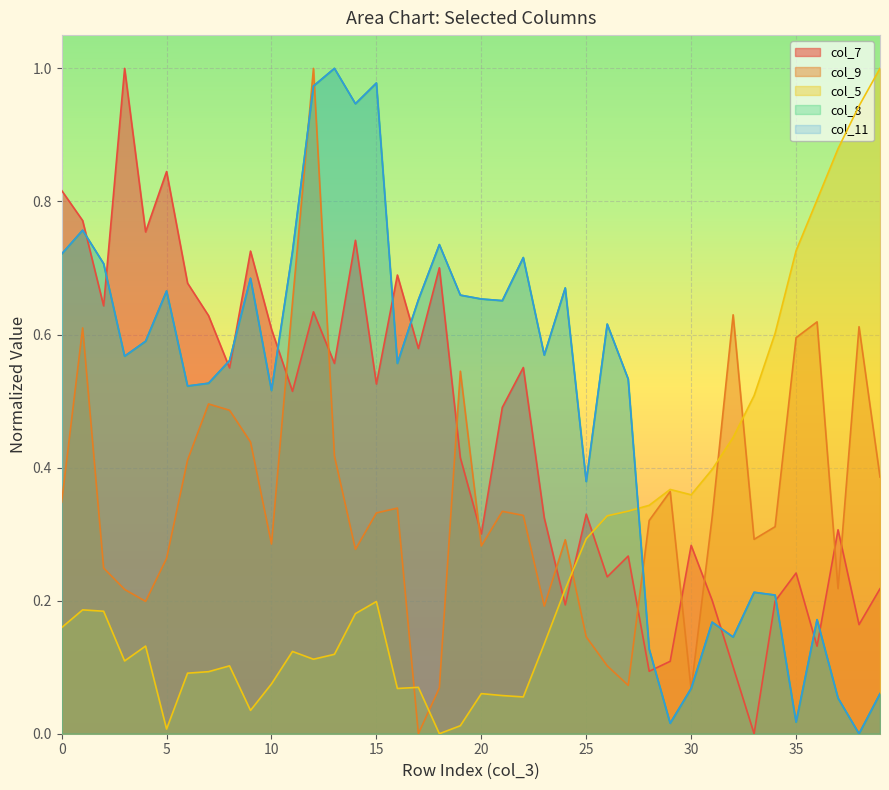

Which series has the largest total across all categories?

col_11